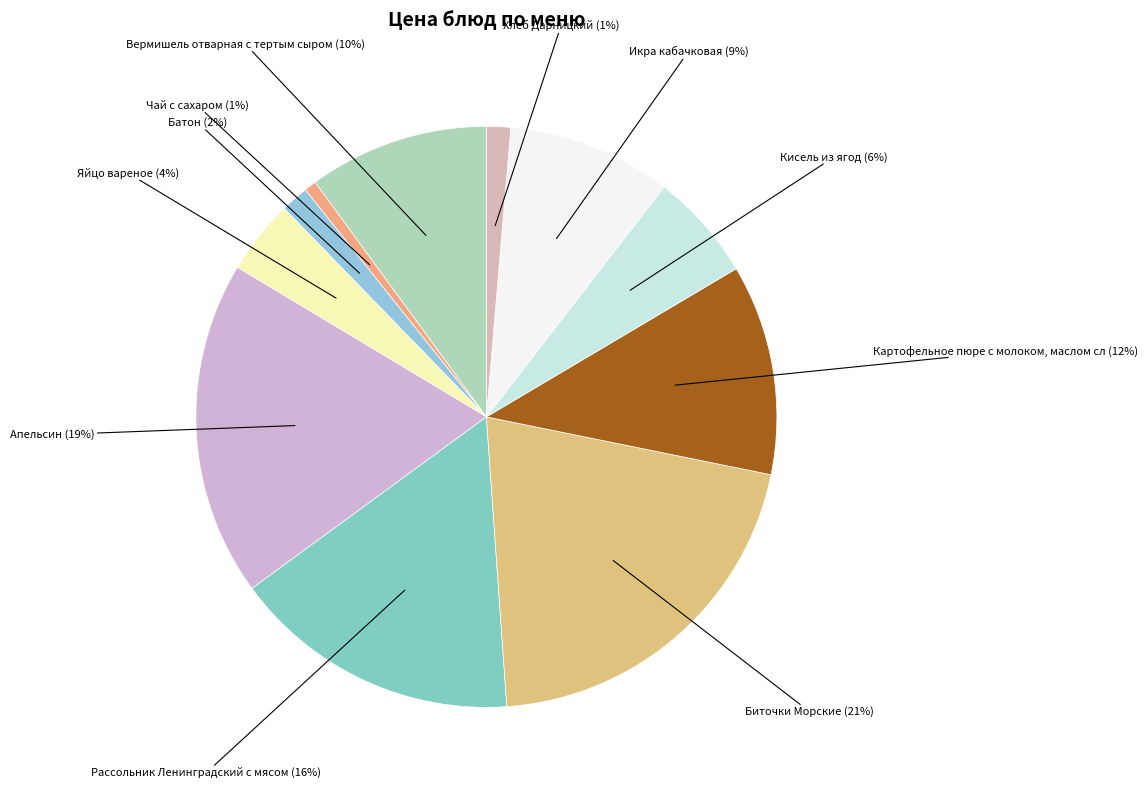

To the nearest percent, what is the difference between the Апельсин and Яйцо вареное slice percentages?

15%